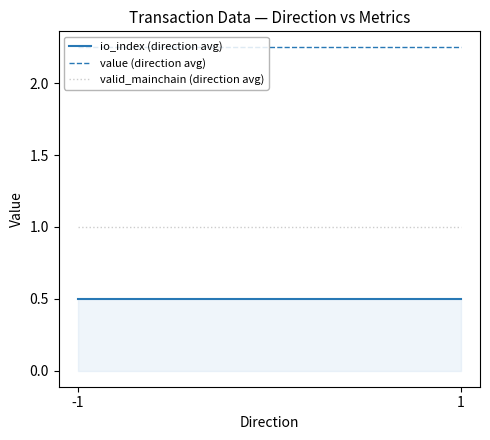

At how many categories does at least one series exceed 2?

2